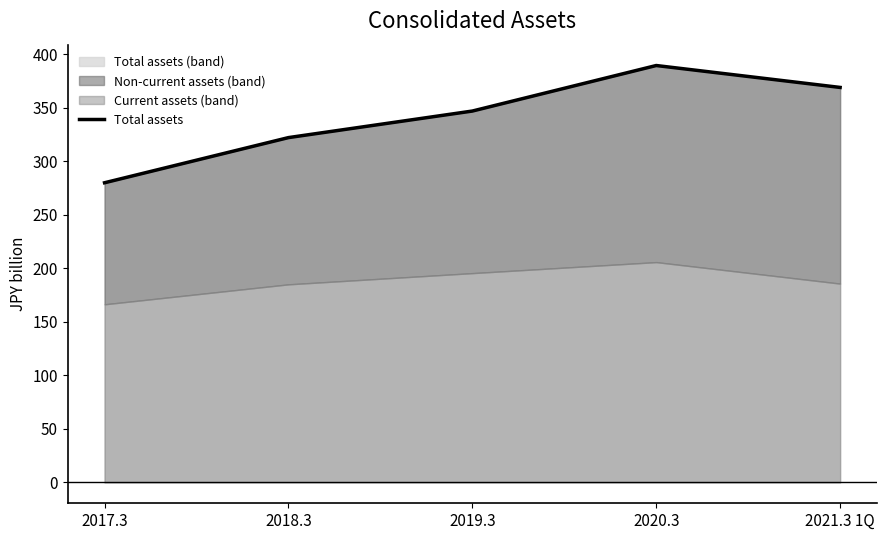

At which label does the data first exceed 346?

2019.3